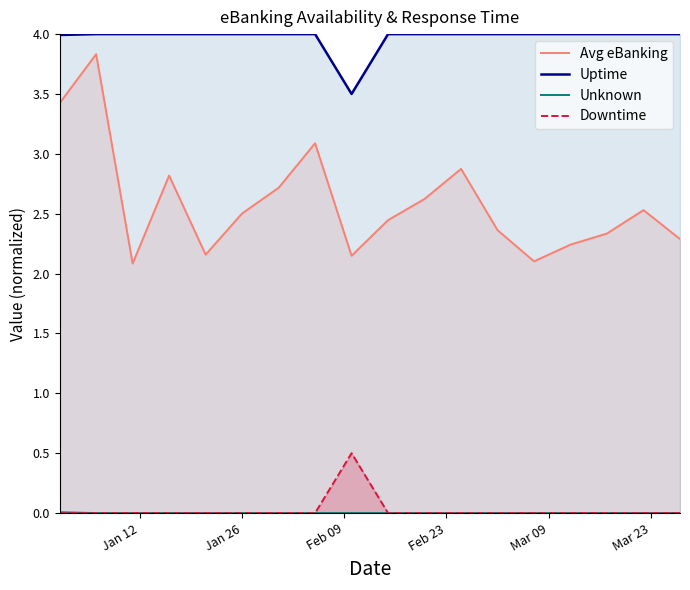

What is the sum of all Avg eBanking values?

46.6